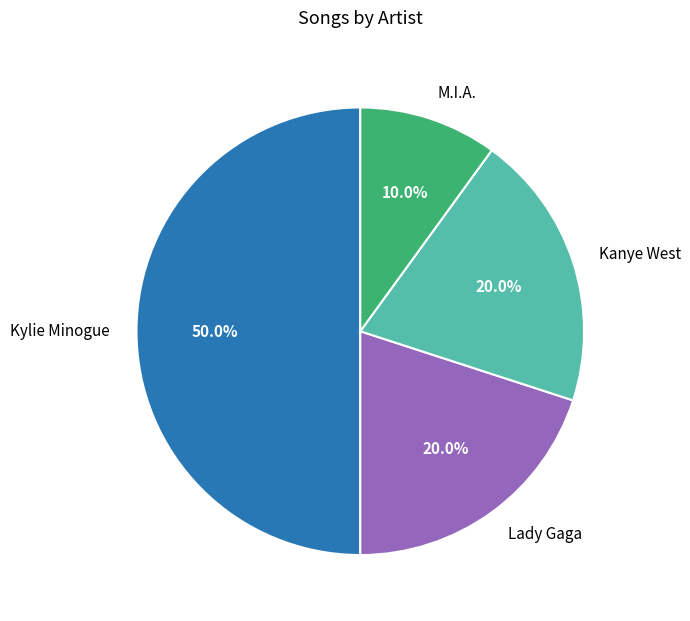

What percentage is the Lady Gaga slice, to the nearest percent?

20%